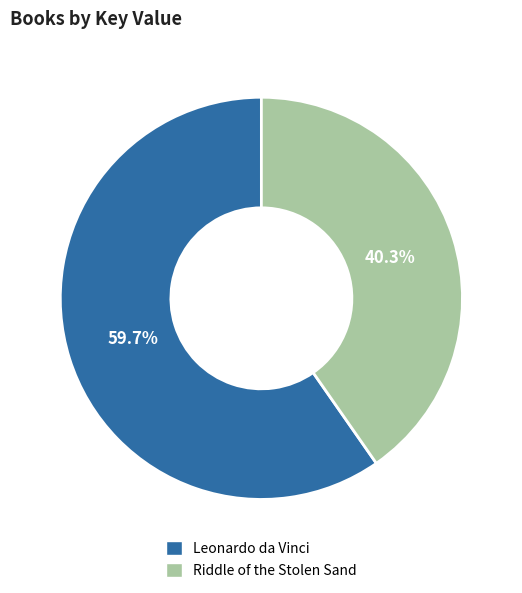

To the nearest percent, what is the difference between the Riddle of the Stolen Sand and Leonardo da Vinci slice percentages?

19%